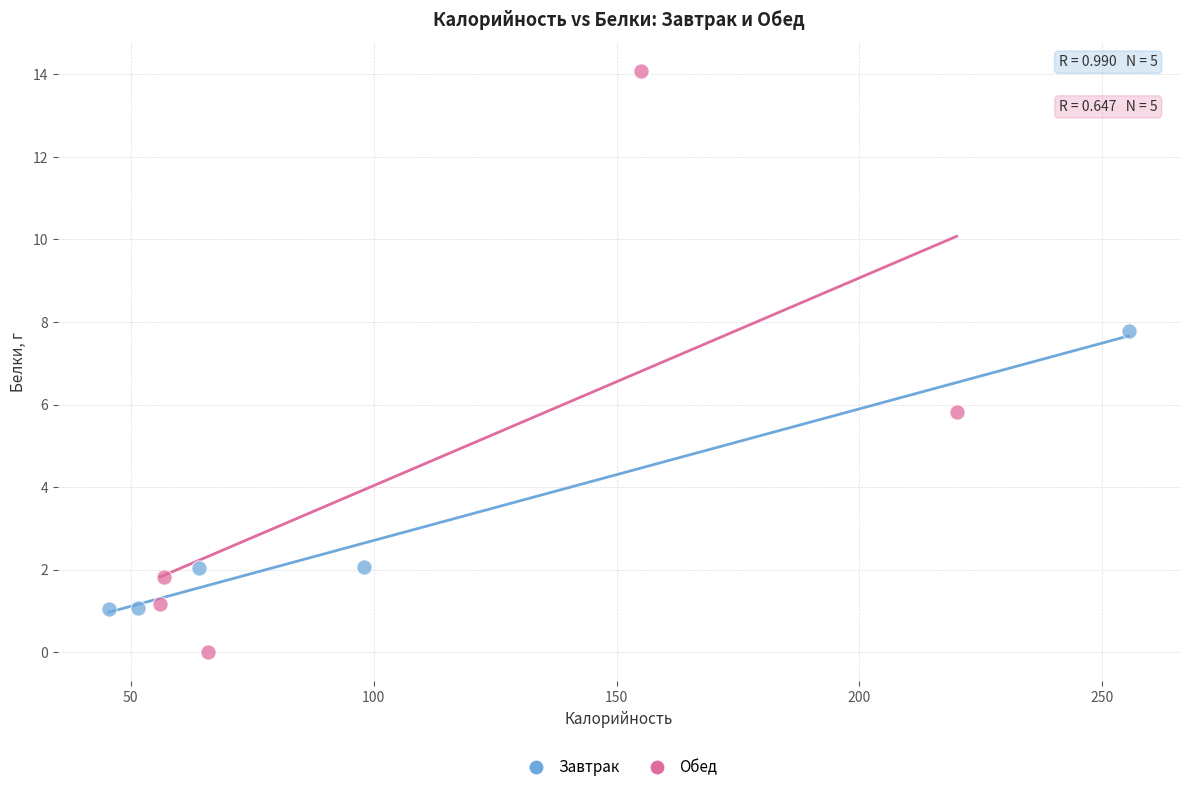

Which series reaches the minimum Y coordinate?

Обед